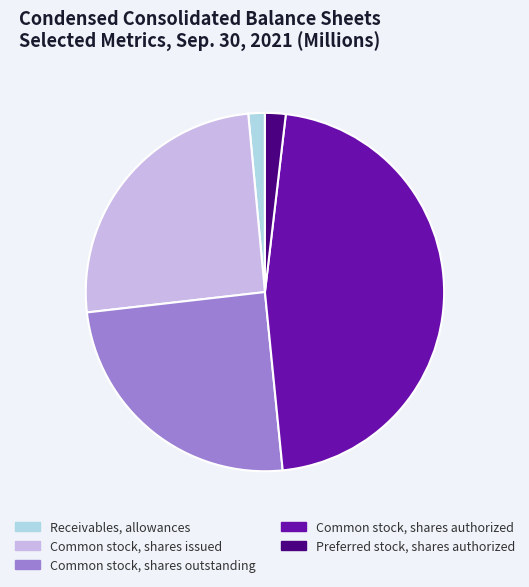

Is it true that Common stock, shares authorized is 59% of the pie?

False